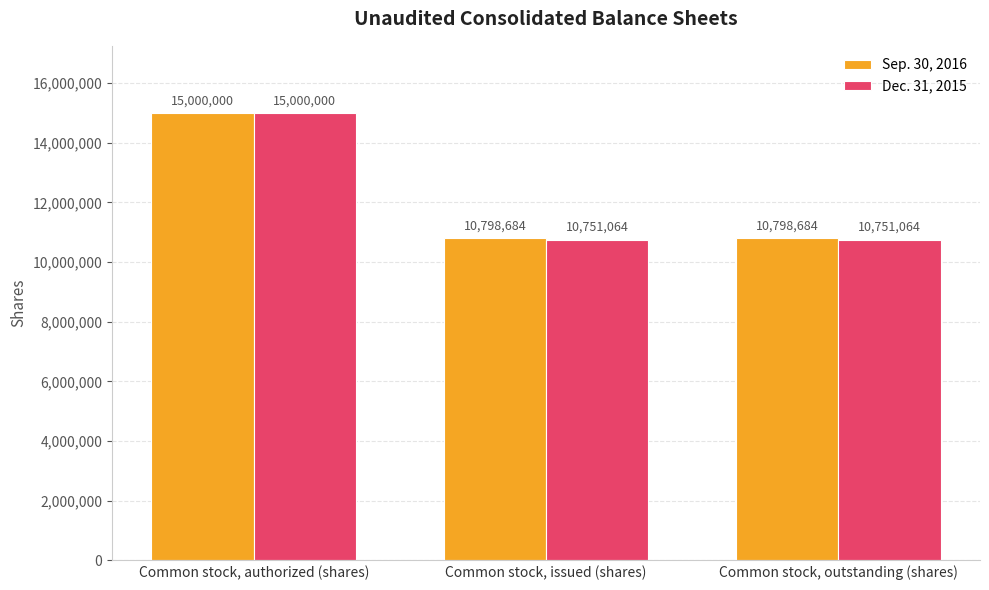

At Common stock, issued (shares), list the series in order from largest to smallest.

Sep. 30, 2016, Dec. 31, 2015